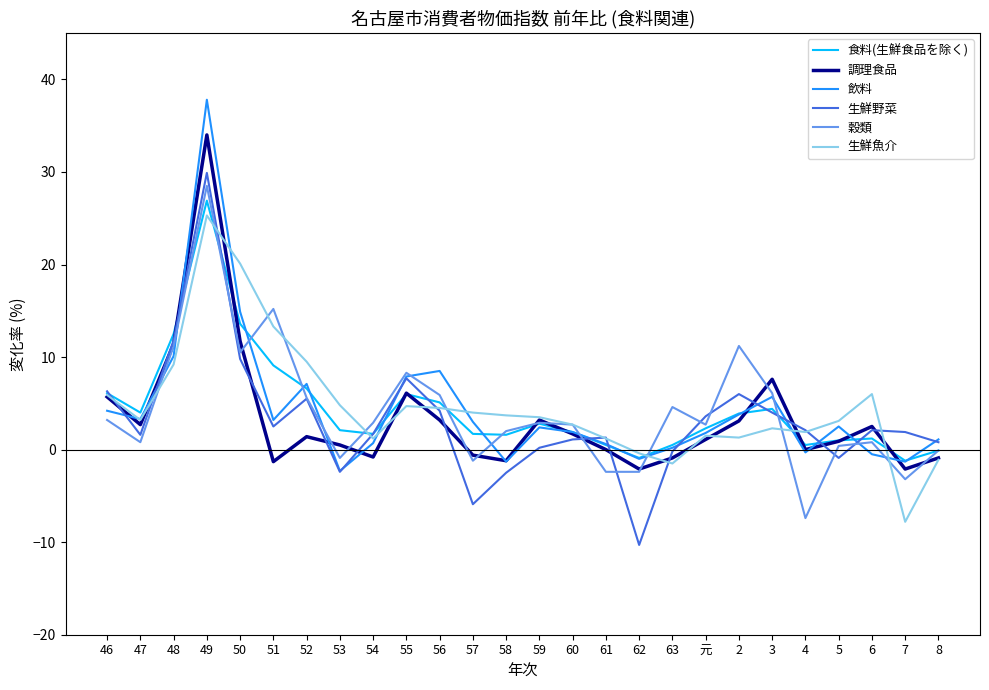

True or false: 調理食品 has more than 2 interior local peaks.

True